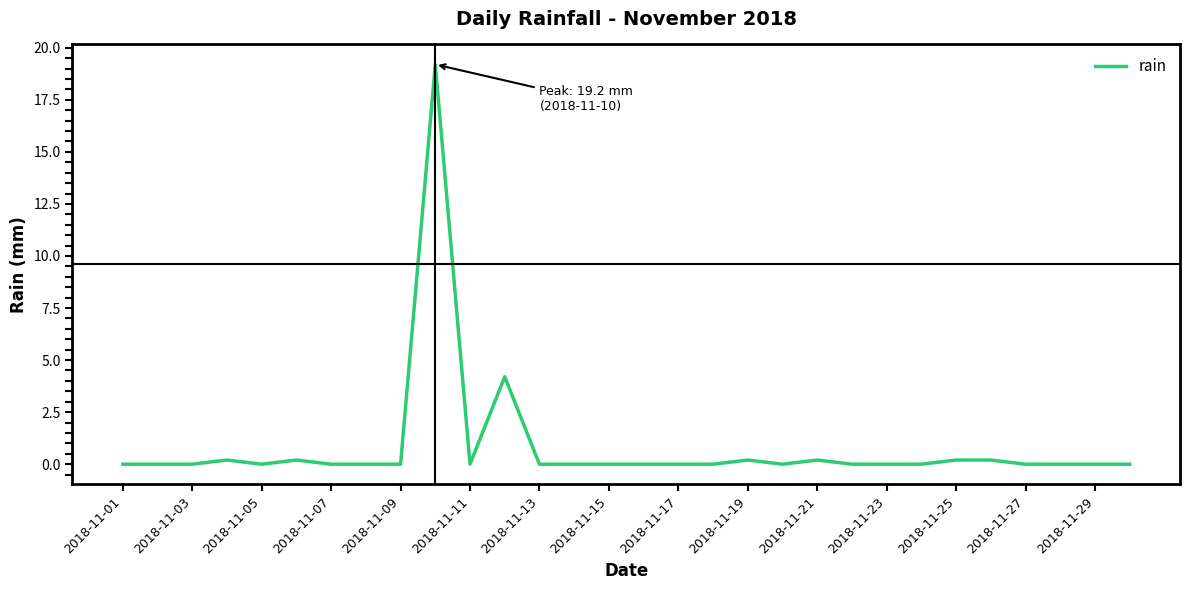

What is the average value?

0.8